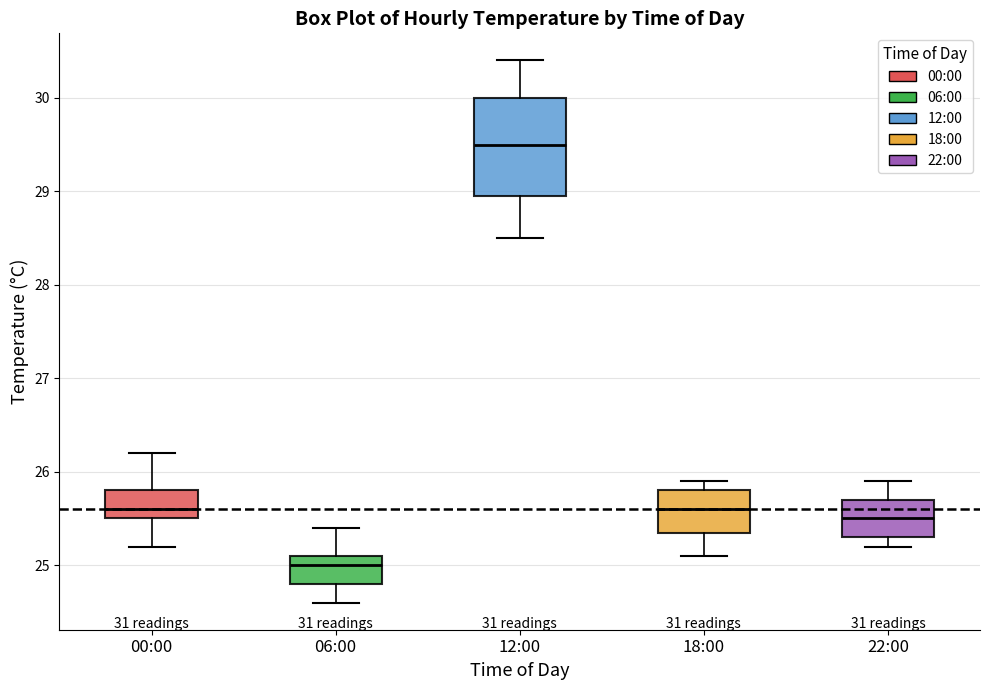

Which box's median line is the highest?

12:00